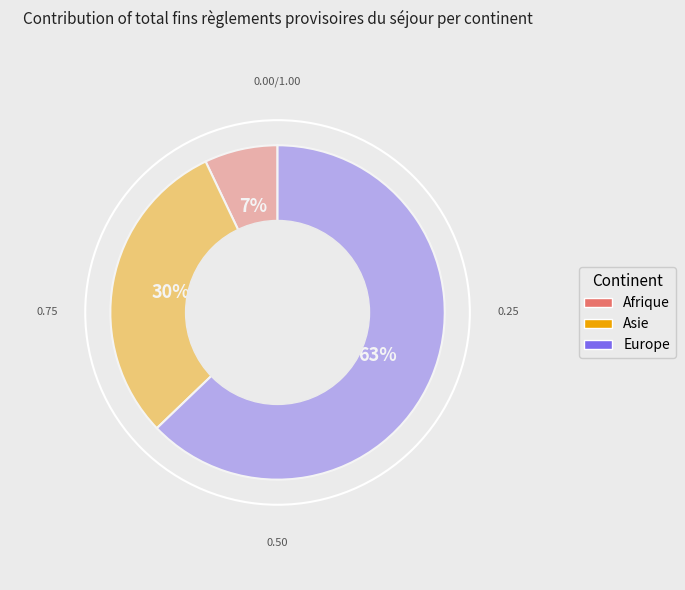

What percentage is the Afrique slice, to the nearest percent?

7%